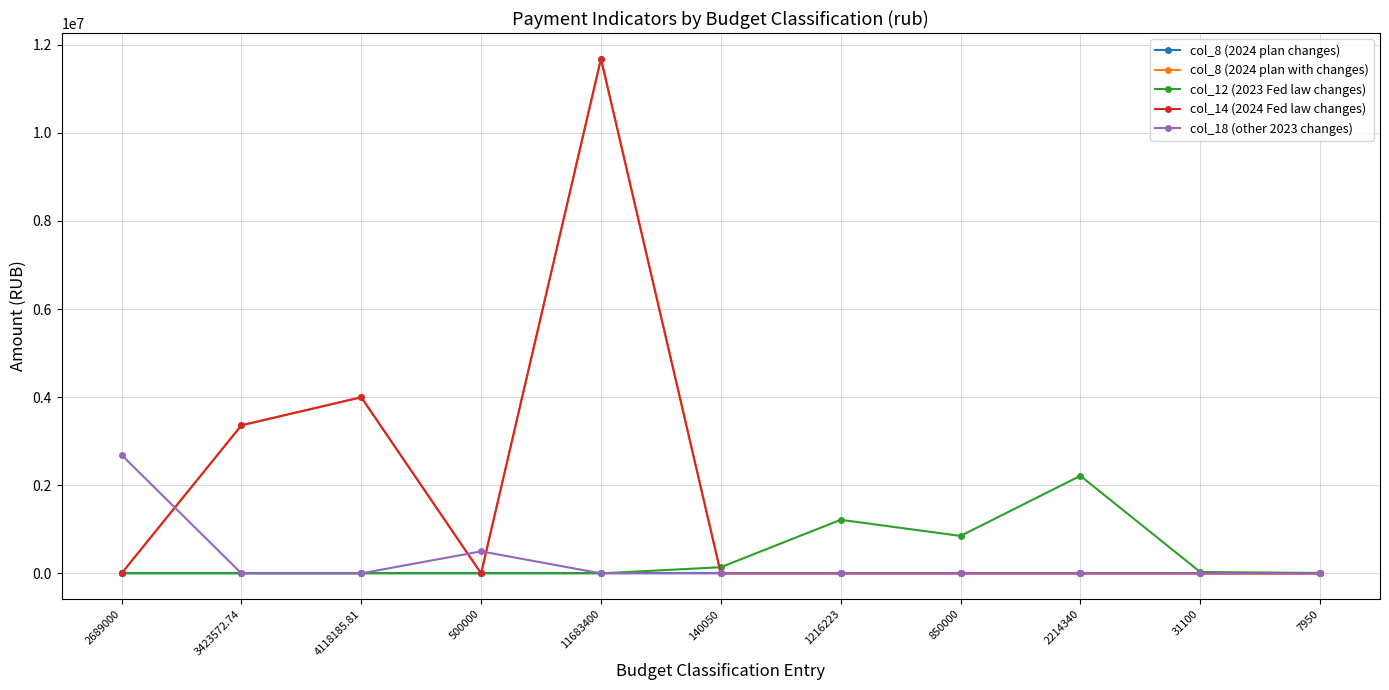

Does the chart have visible grid lines?

Yes